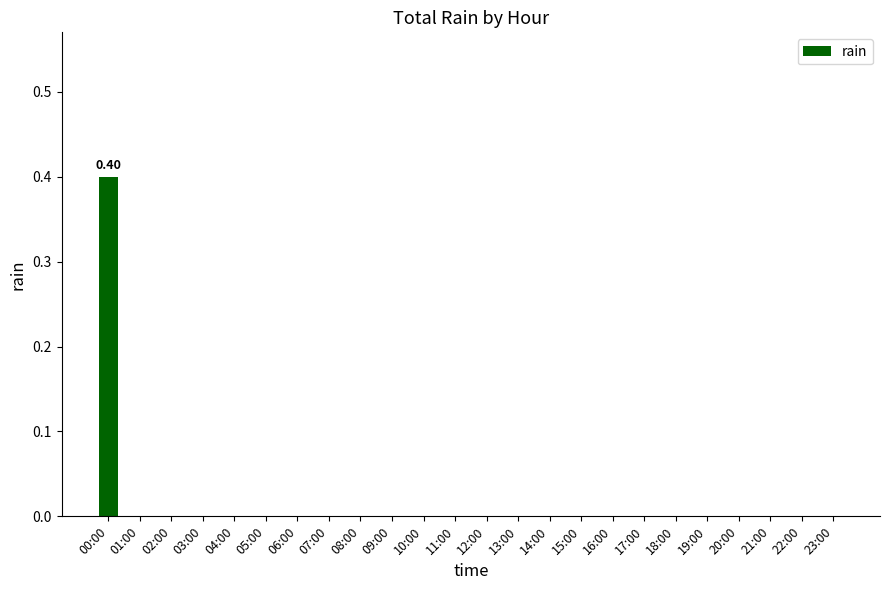

How many series are shown in this chart?

1